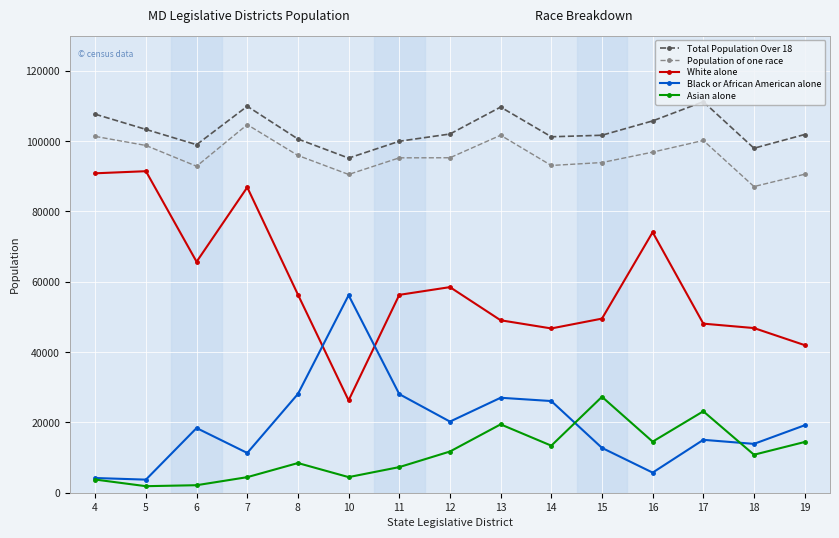

At which label does Asian alone reach its peak?

15